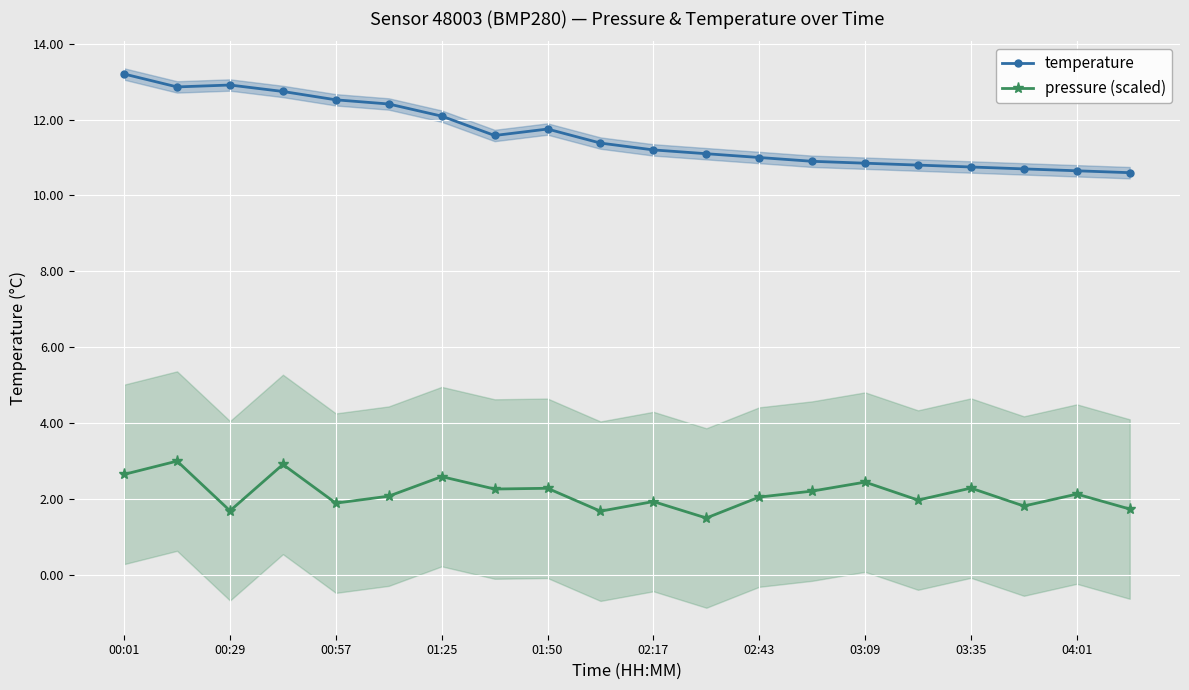

What is the approximate value of temperature at 04:01?

10.7